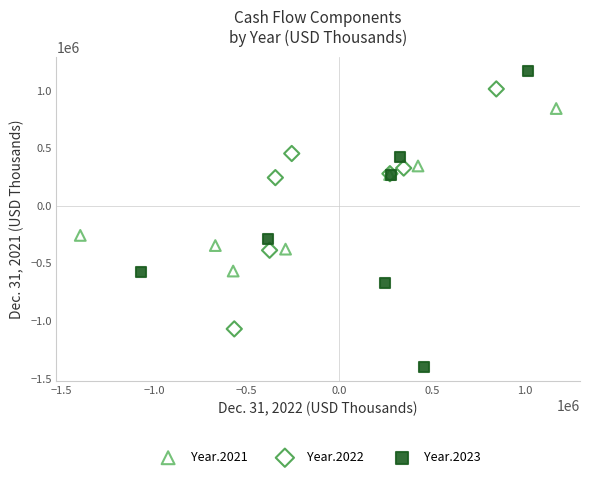

Which series reaches the minimum Y coordinate?

Year.2023